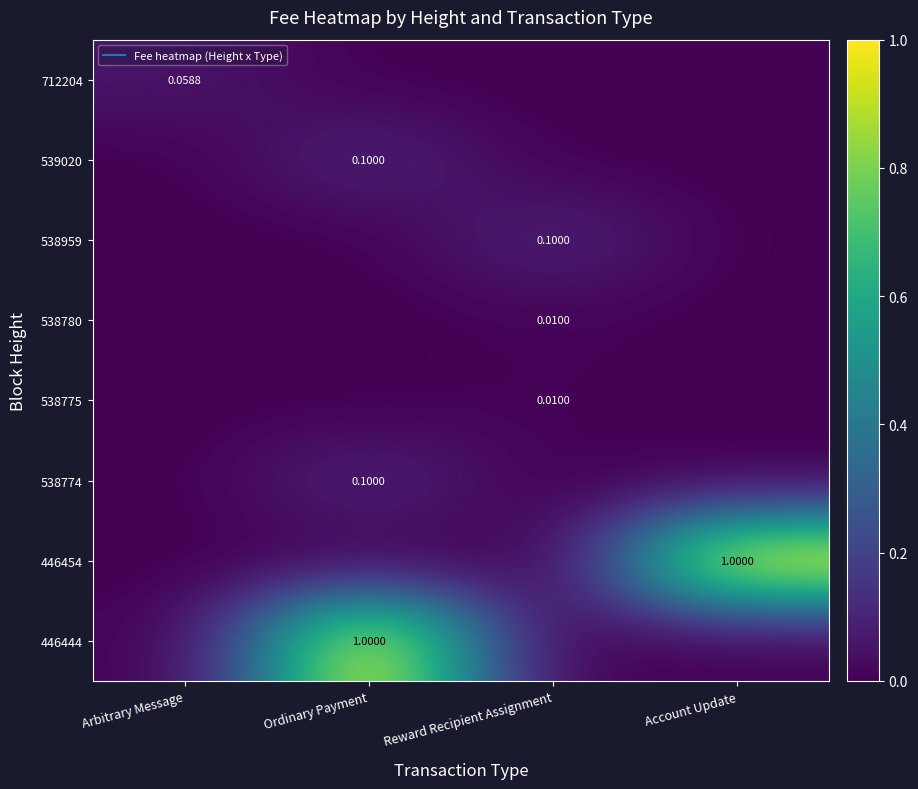

Rank the series at Ordinary Payment from lowest to highest value.

712204, 538959, 538780, 538775, 446454, 539020, 538774, 446444